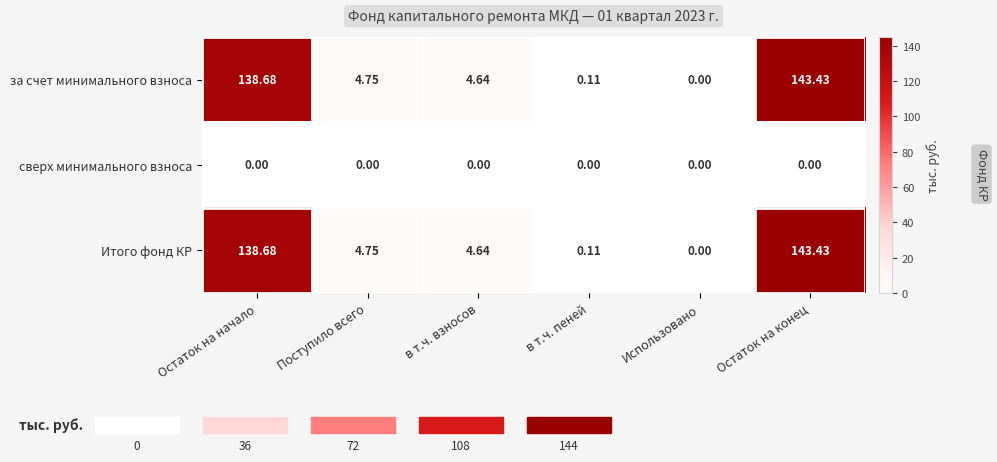

Which category has the highest value across all series?

Остаток на конец